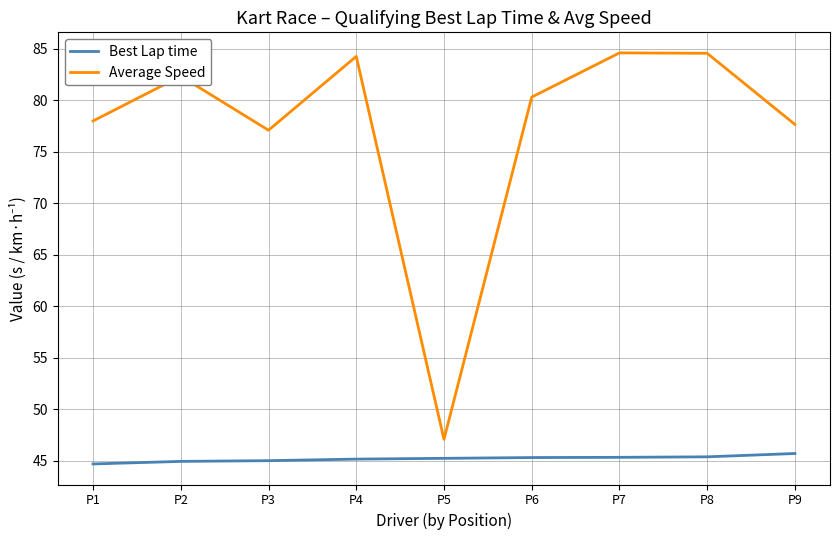

At P2, list the series in order from largest to smallest.

Average Speed, Best Lap time